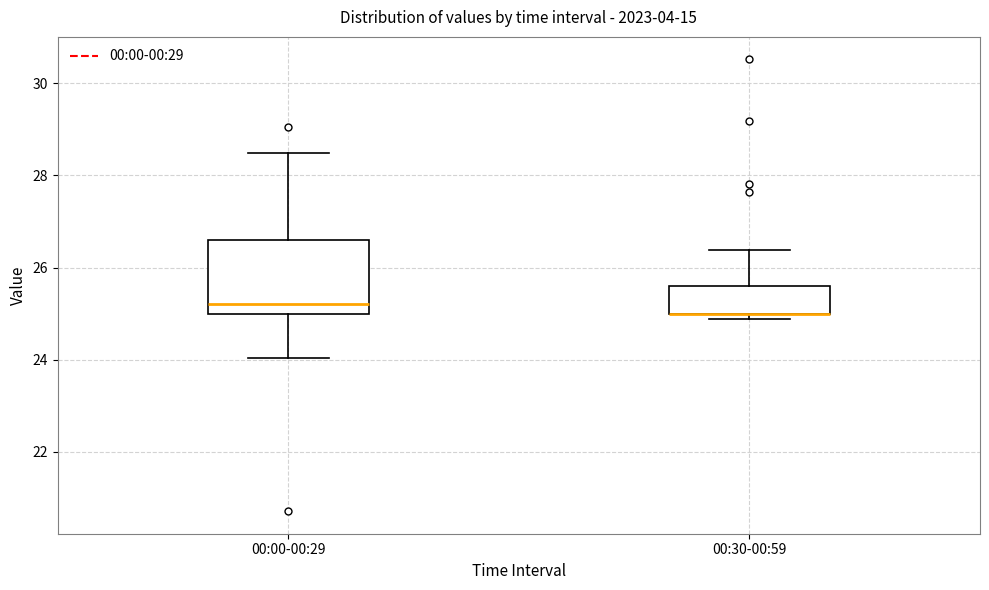

Where does the upper whisker of the box for 00:00-00:29 end on the y-axis? The values are not printed on the chart, so give them approximately, as read against the axis.

28.4